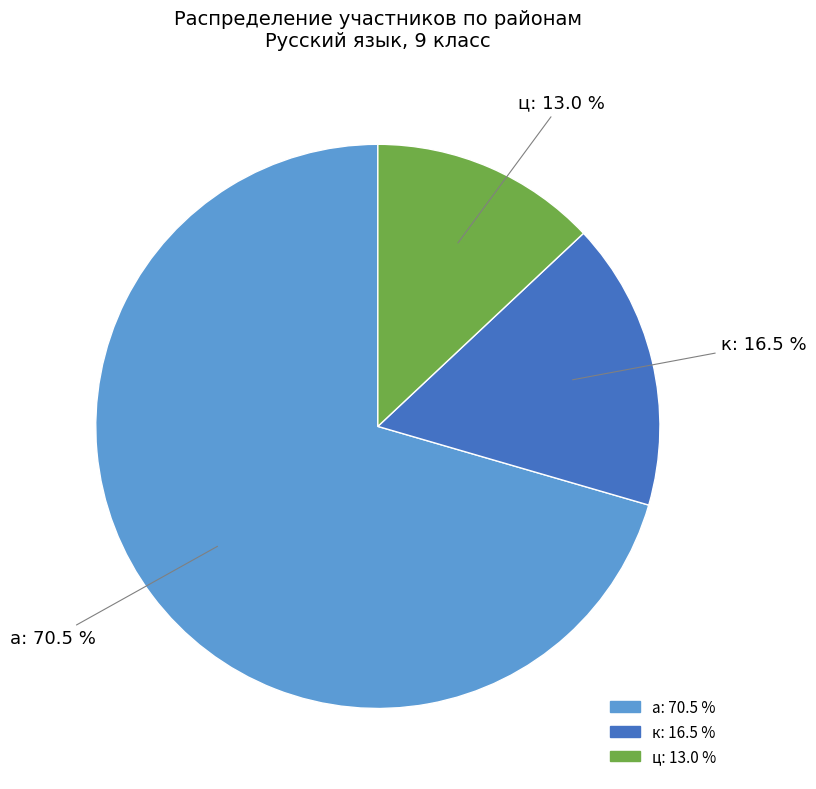

Which has a higher value, ц or к?

к